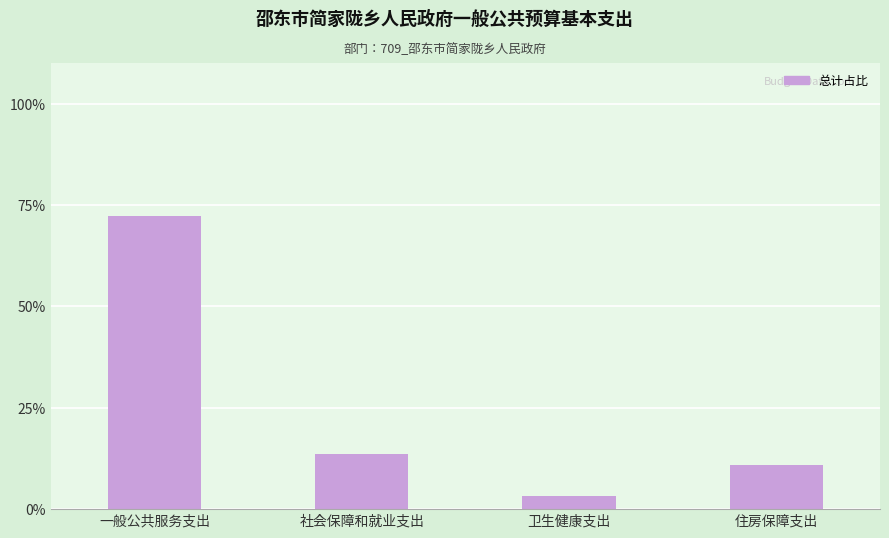

What is the sum of all values?

100.0